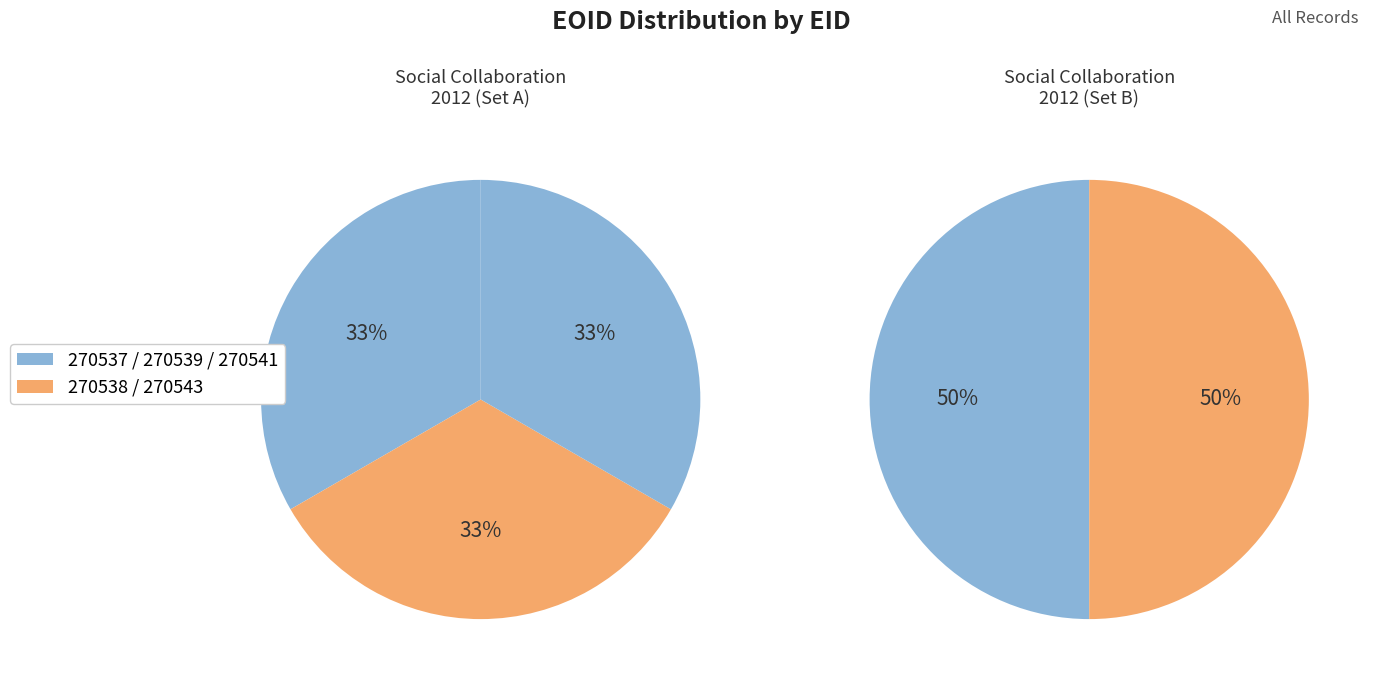

Count the number of slices in the pie.

5